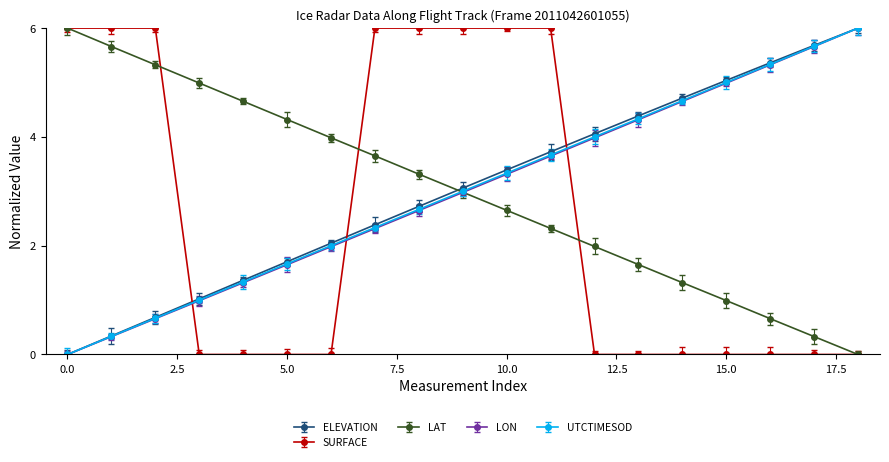

What is the maximum value for LAT?

6.0